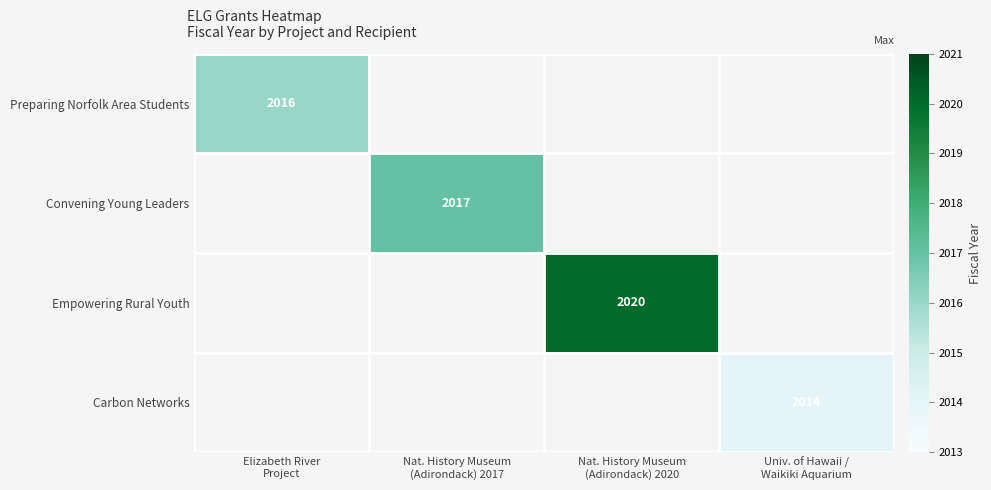

Is the value of Convening Young Leaders at Univ. of Hawaii / Waikiki Aquarium greater than the value of Preparing Norfolk Area Students at Elizabeth River Project?

No